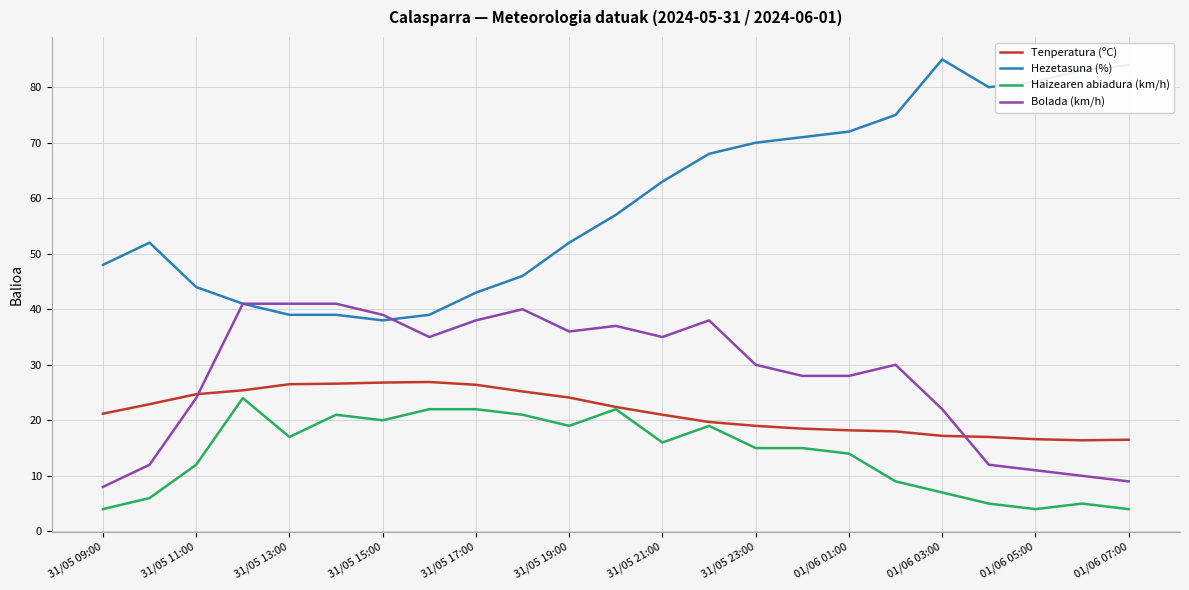

Which series has the widest spread of values?

Hezetasuna (%)